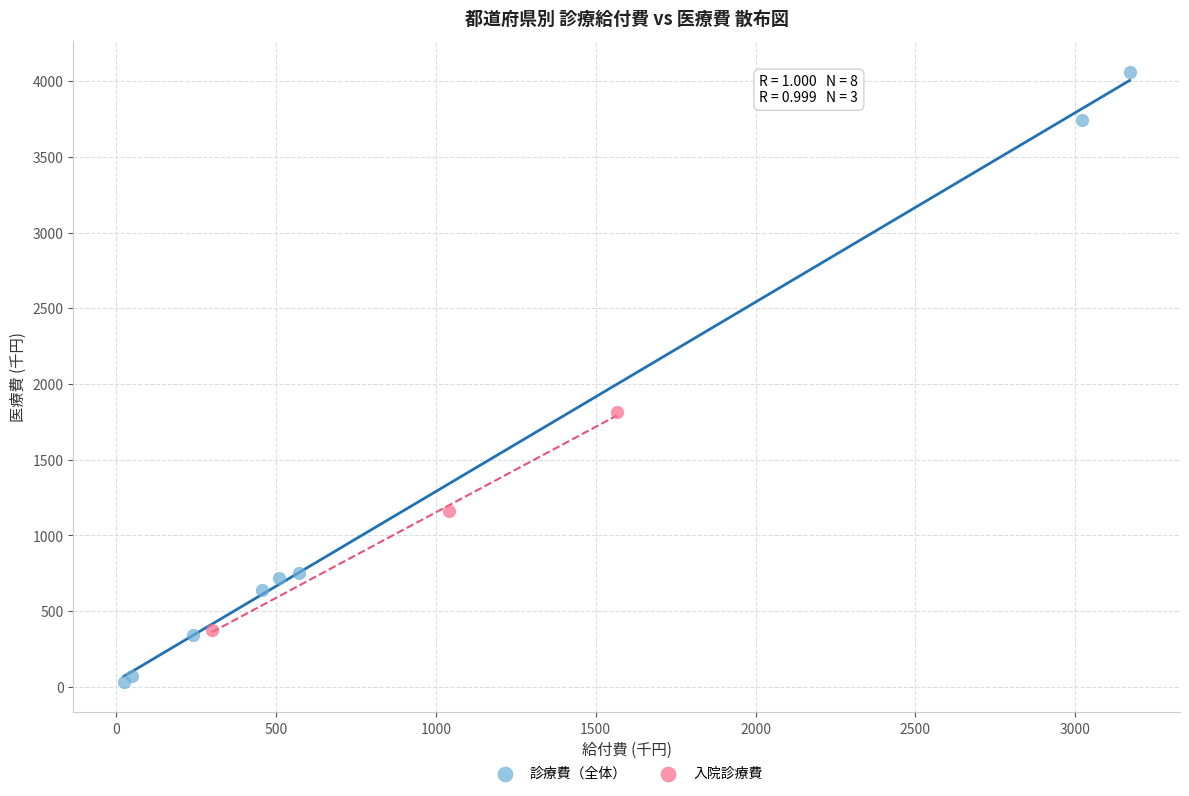

What are all the series names shown in the legend?

診療費（全体）, 入院診療費